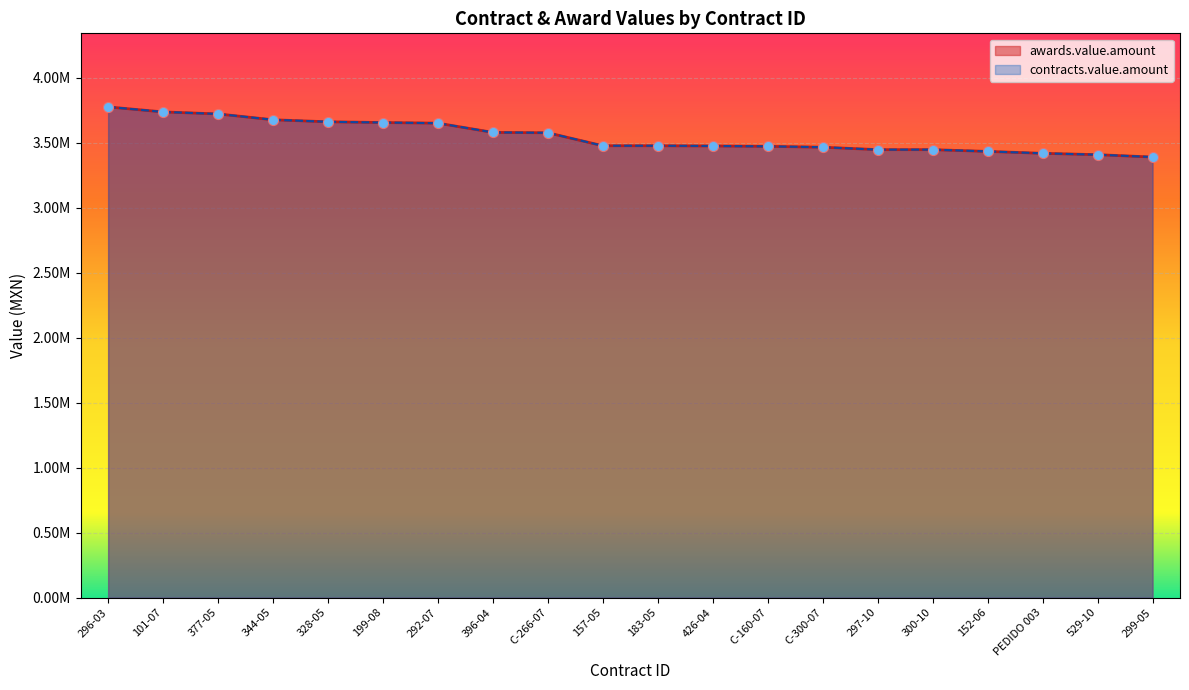

Which series contains the lowest Y value?

awards.value.amount